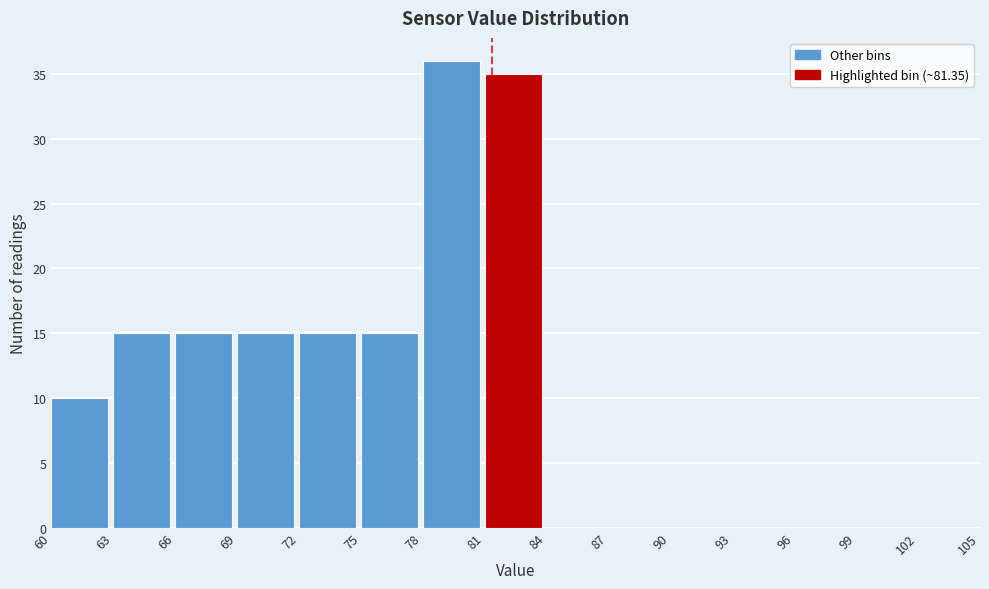

How tall is the bar that spans 81 to 84 on the x-axis? The values are not printed on the chart, so give them approximately, as read against the axis.

35